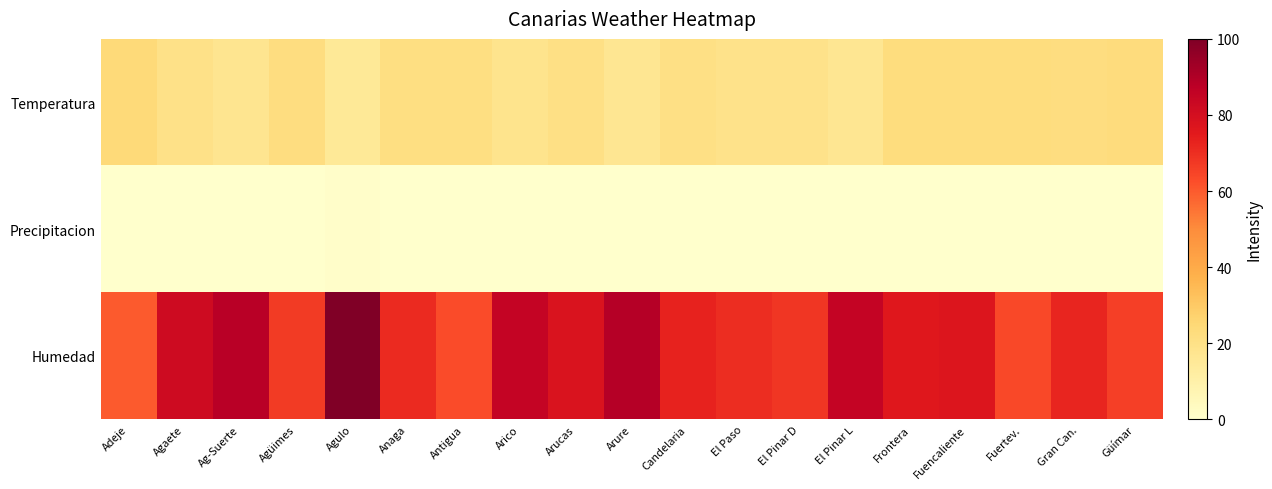

At how many categories does at least one series exceed 96?

1